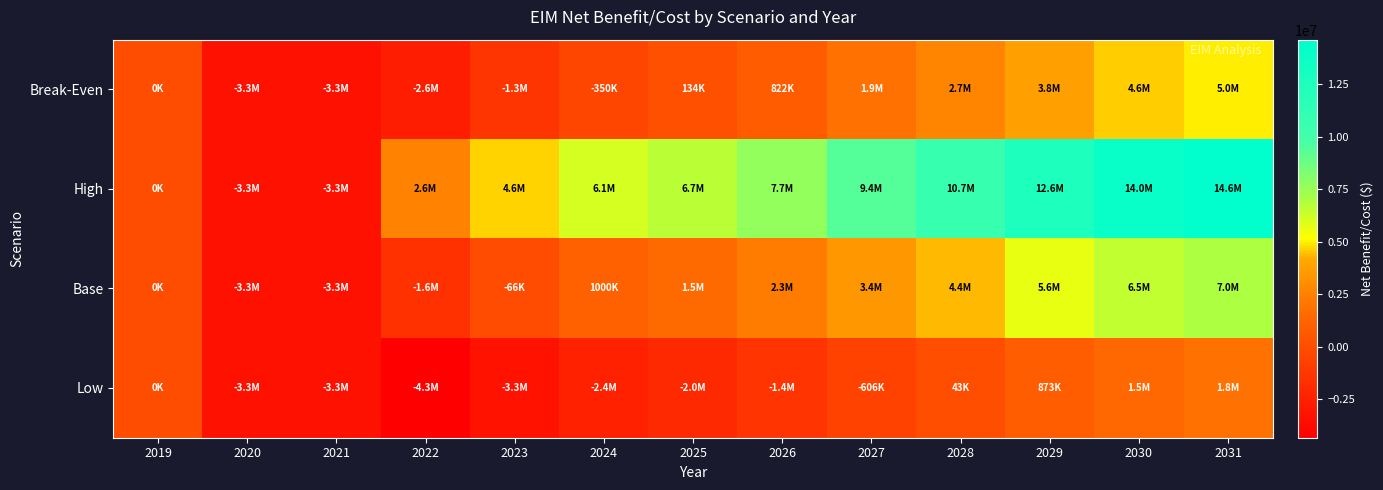

Rank the series at 2025 from highest to lowest value.

High, Base, Break-Even, Low